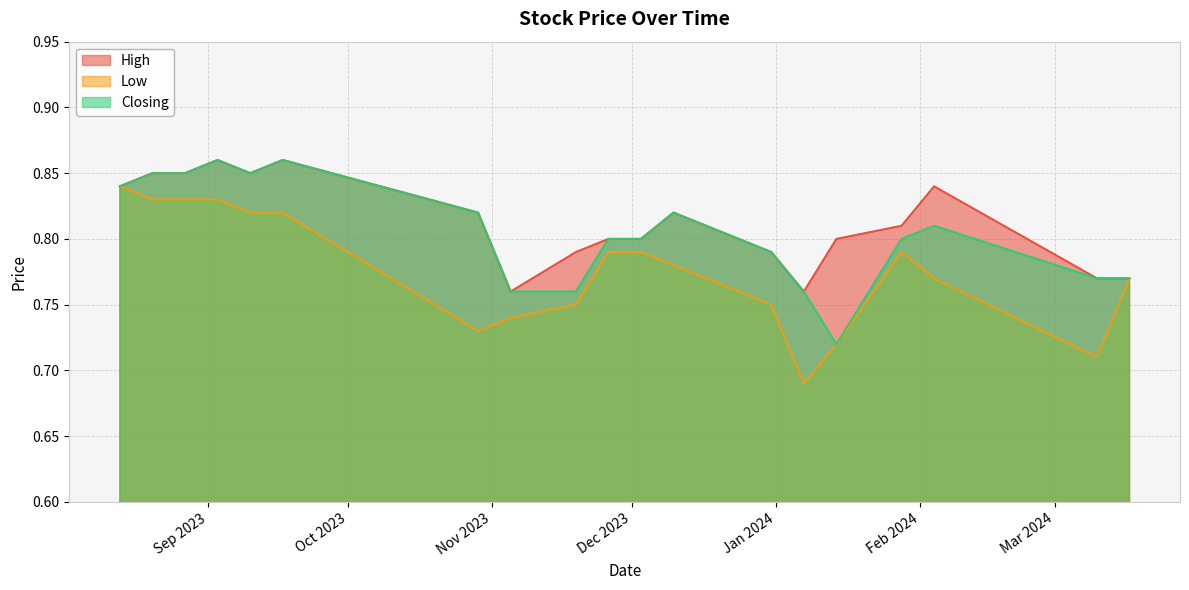

True or false: Closing has more than 1 interior local peaks.

True